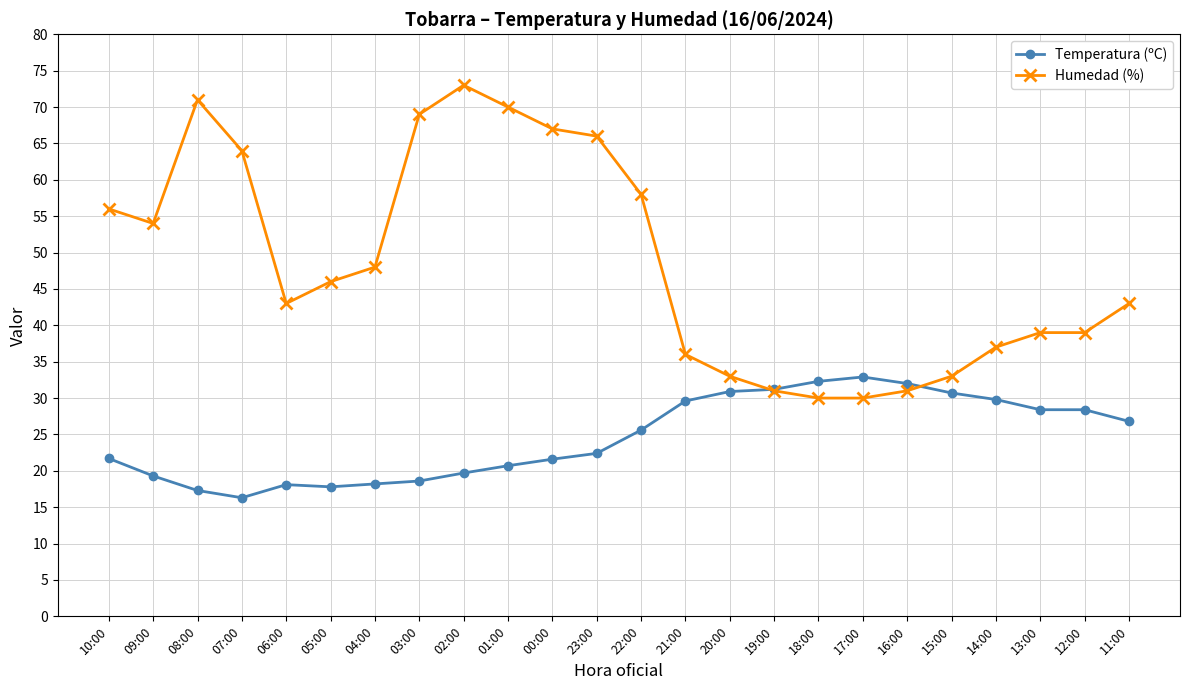

Rank the series by their average value, from highest to lowest.

Humedad (%), Temperatura (ºC)